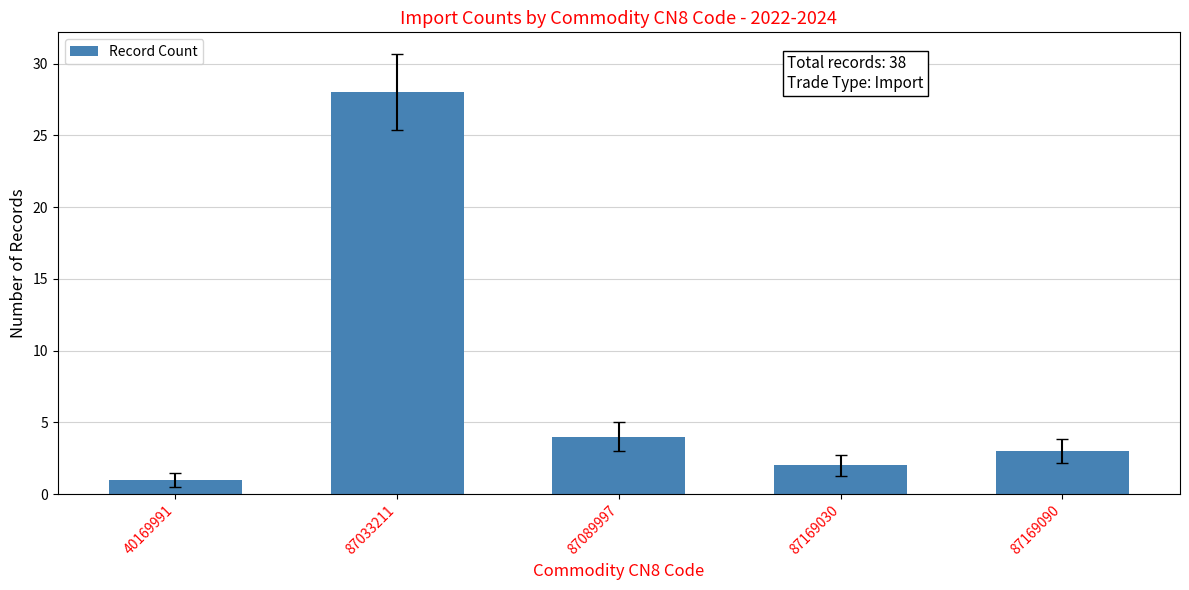

What is the sum of all values?

38